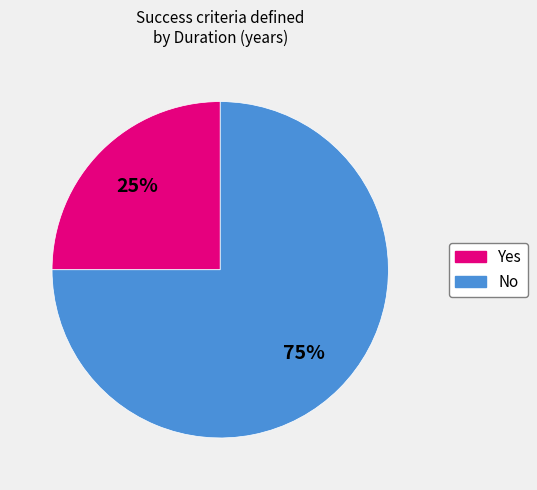

What is the largest slice in the pie chart?

No